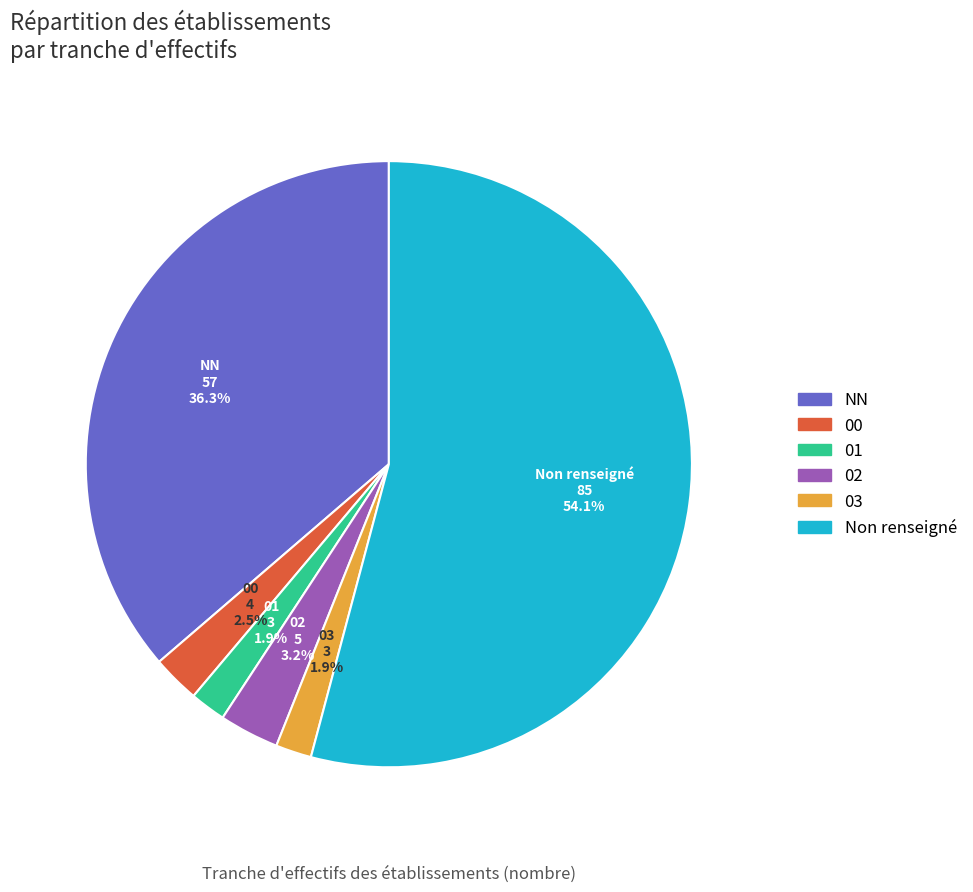

Combined, do 00 and NN account for over 50%?

No